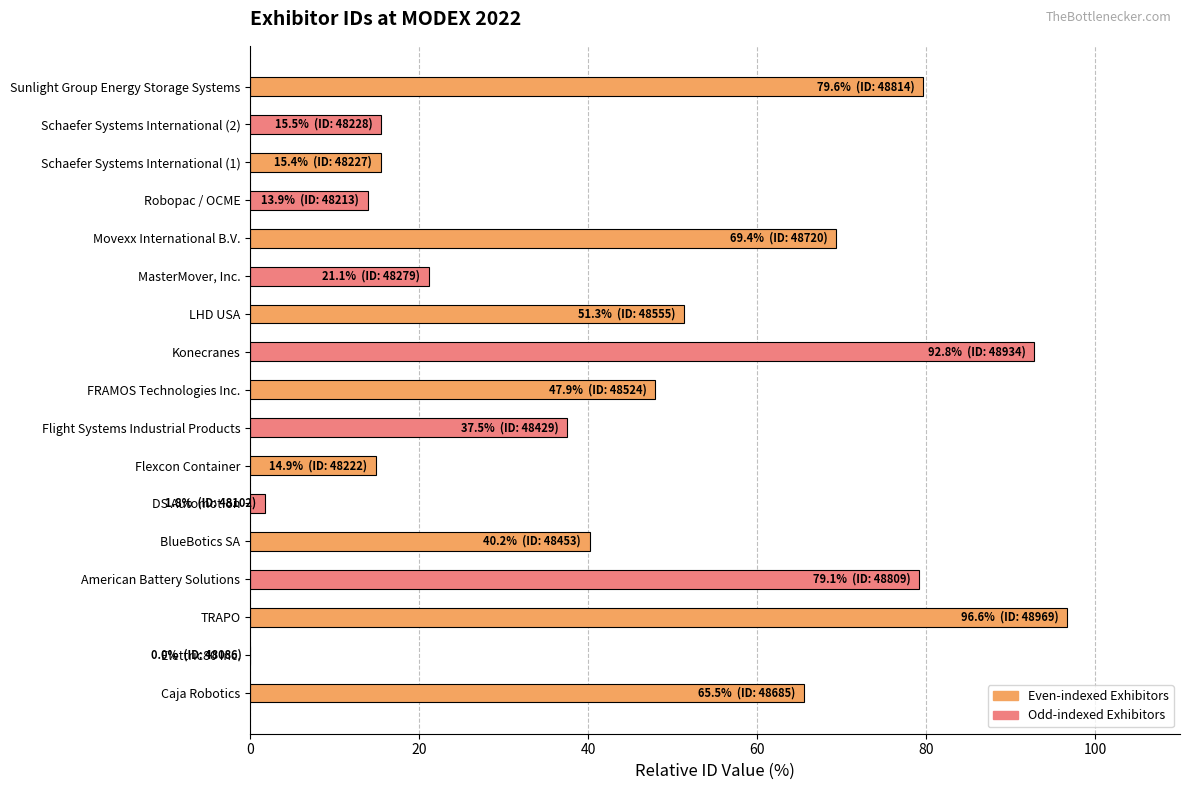

Between MasterMover, Inc. and TRAPO, which is larger?

TRAPO